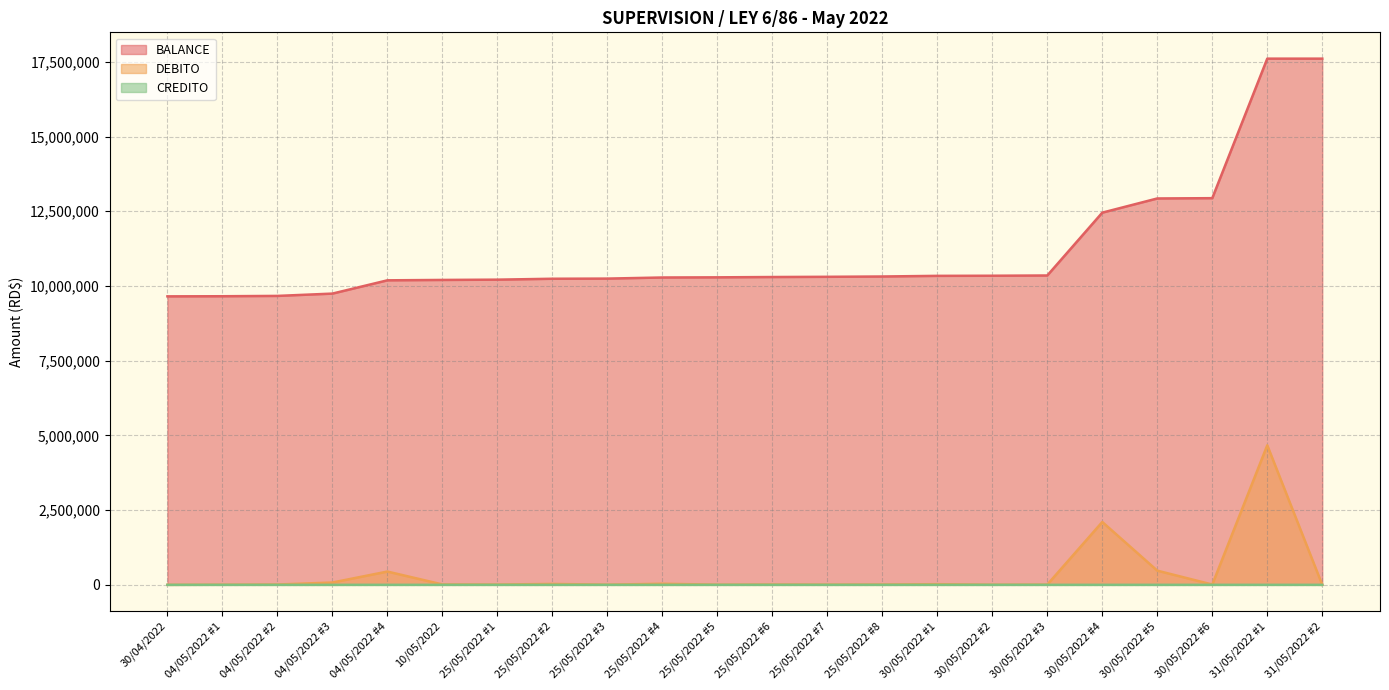

True or false: BALANCE and CREDITO intersect in this chart.

False